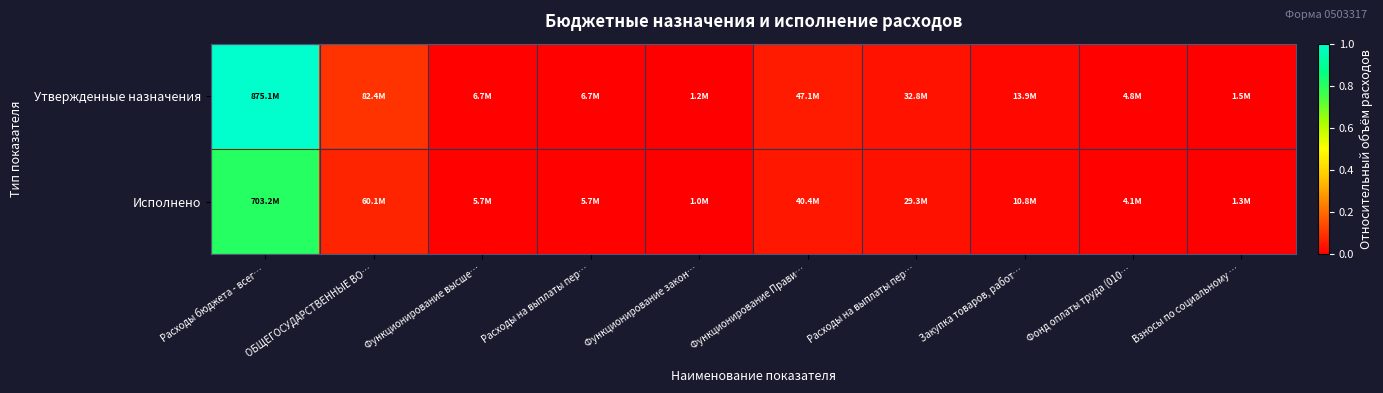

Rank the series by their maximum value, from lowest to highest.

Исполнено, Утвержденные назначения